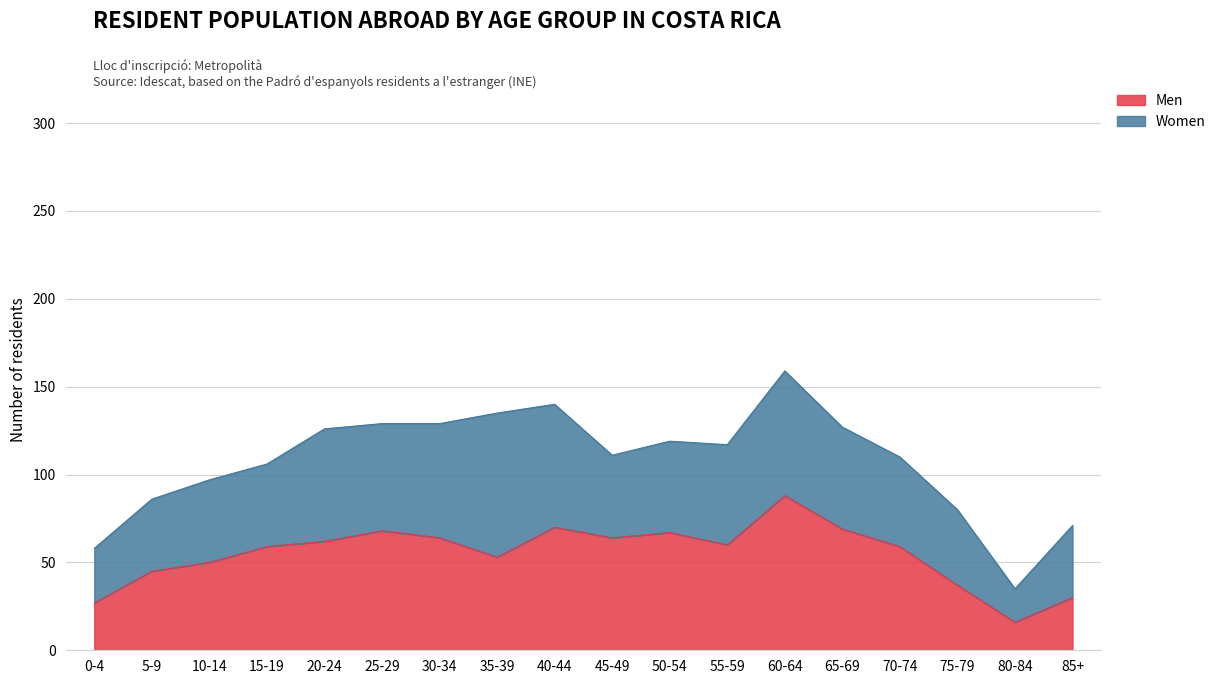

At which label does Men reach its peak?

60-64